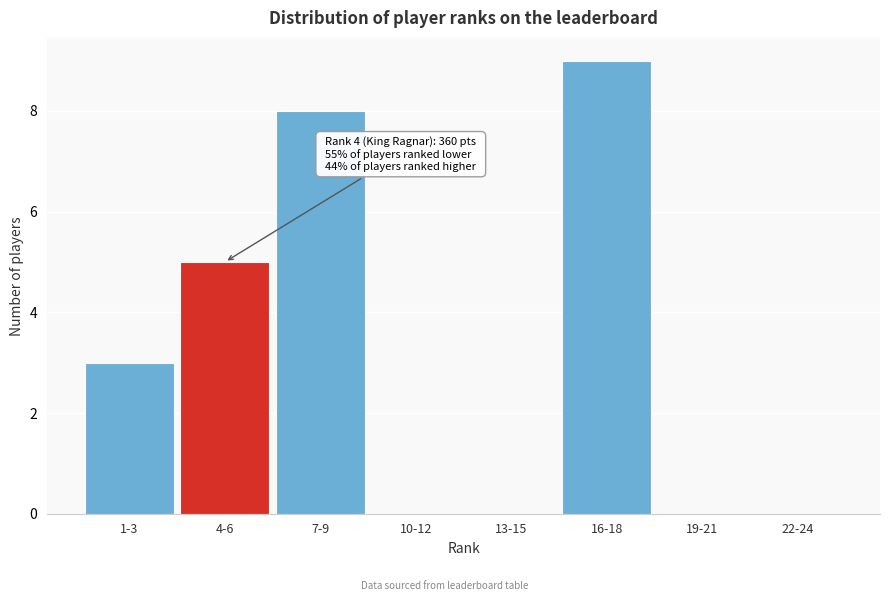

Reading left to right, transcribe all the data shown in this chart.

1-3=3	4-6=5	7-9=8	10-12=0	13-15=0	16-18=9	19-21=0	22-24=0